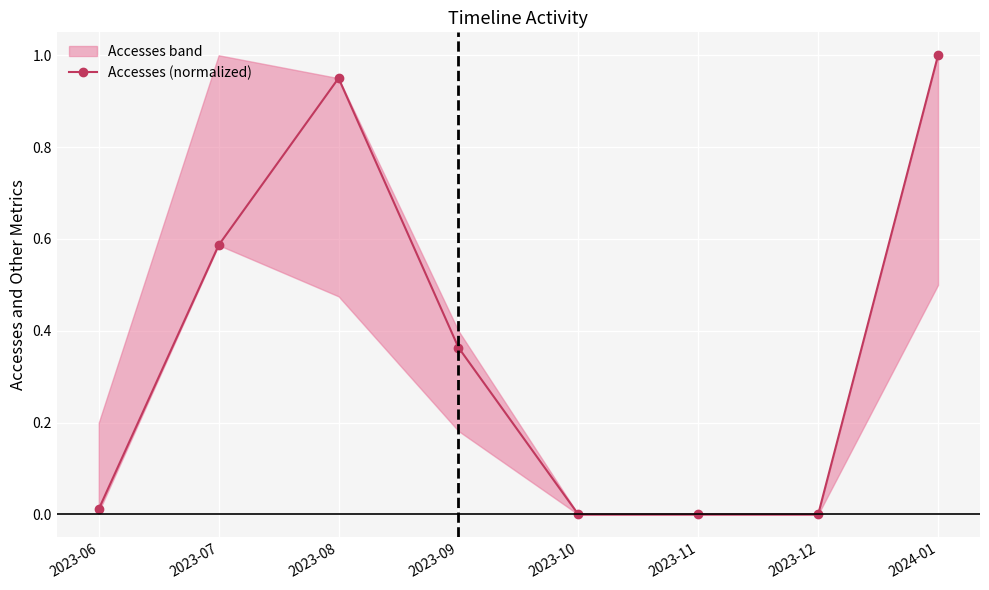

Is it true that Accesses (normalized) equals 0.0 at 2023-11?

True